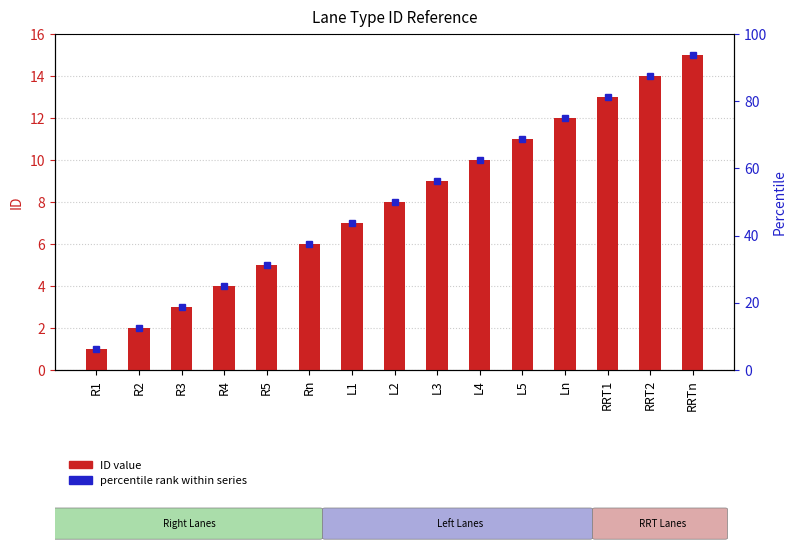

List the labels in order of value, largest first.

RRTn, RRT2, RRT1, Ln, L5, L4, L3, L2, L1, Rn, R5, R4, R3, R2, R1